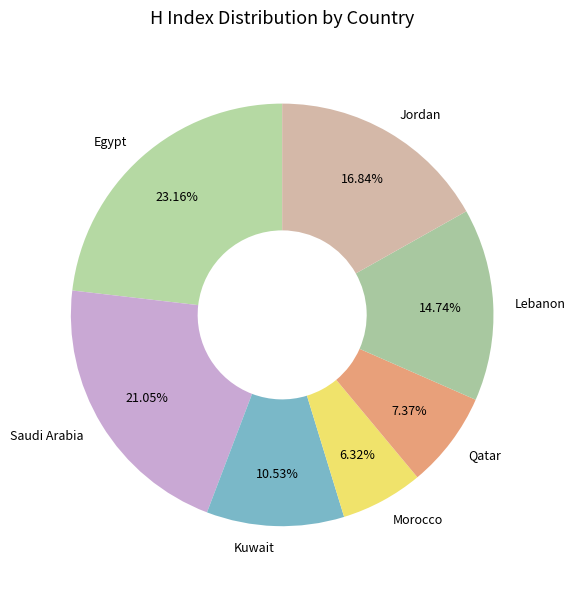

What is the ratio of the value at Qatar to the value at Lebanon?

0.5